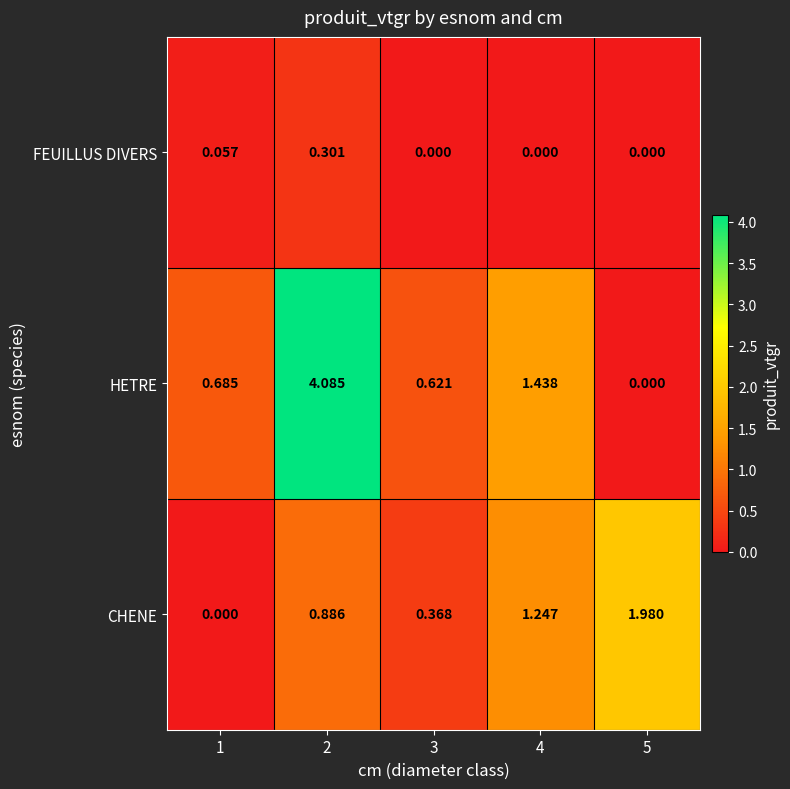

Between 4 and 5, which series saw the biggest shift?

HETRE